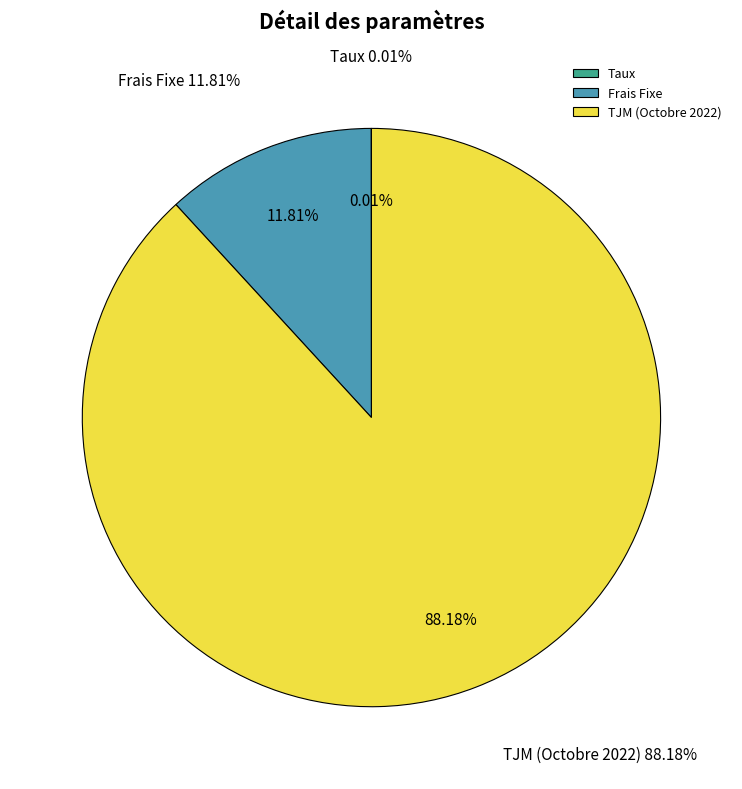

Which category has the smallest portion of the pie?

Taux